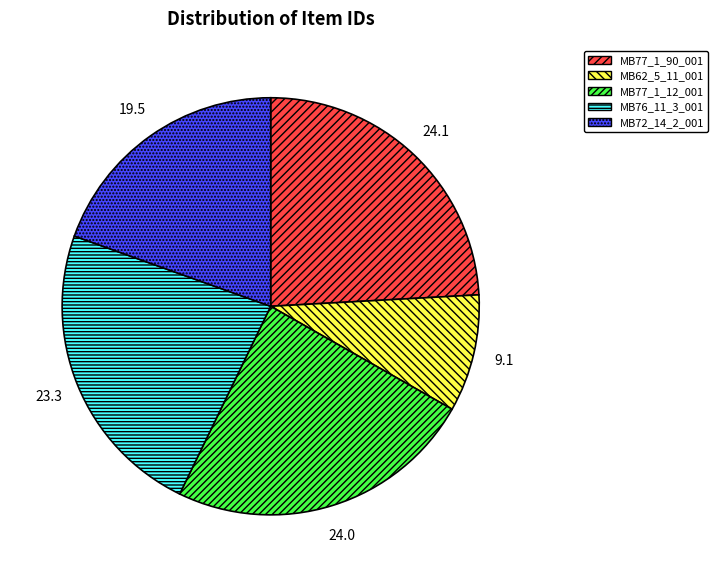

Is MB77_1_90_001 the majority of the pie?

No